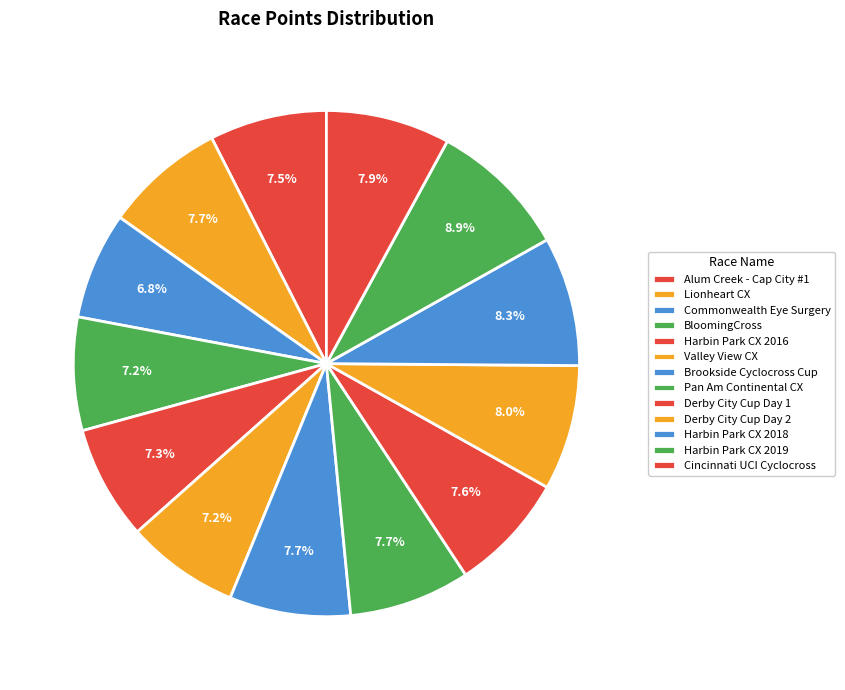

To the nearest percent, what portion does Harbin Park CX 2018 represent?

8%